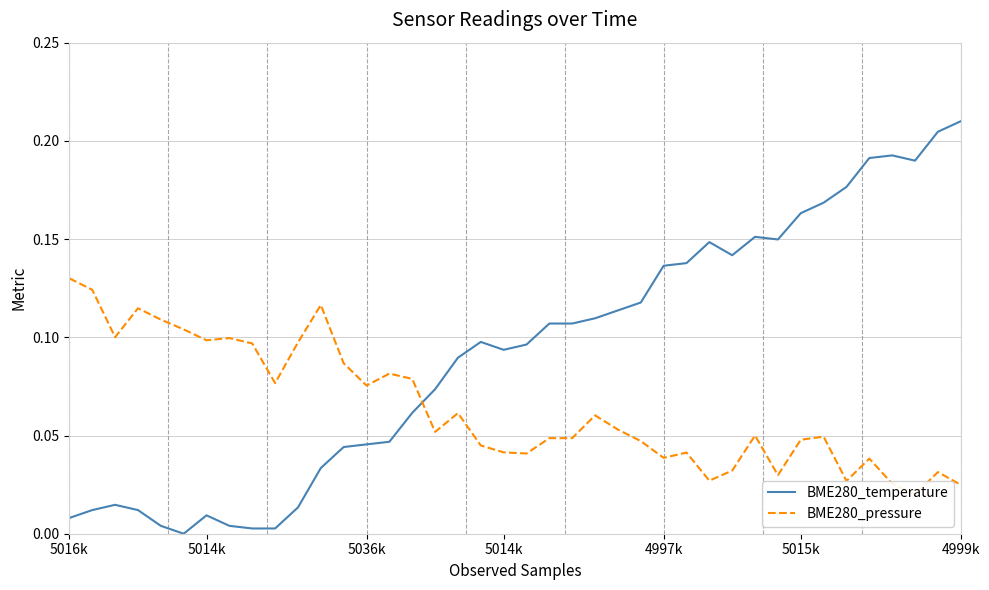

Is it true that BME280_pressure equals 0.0 at 33?

True